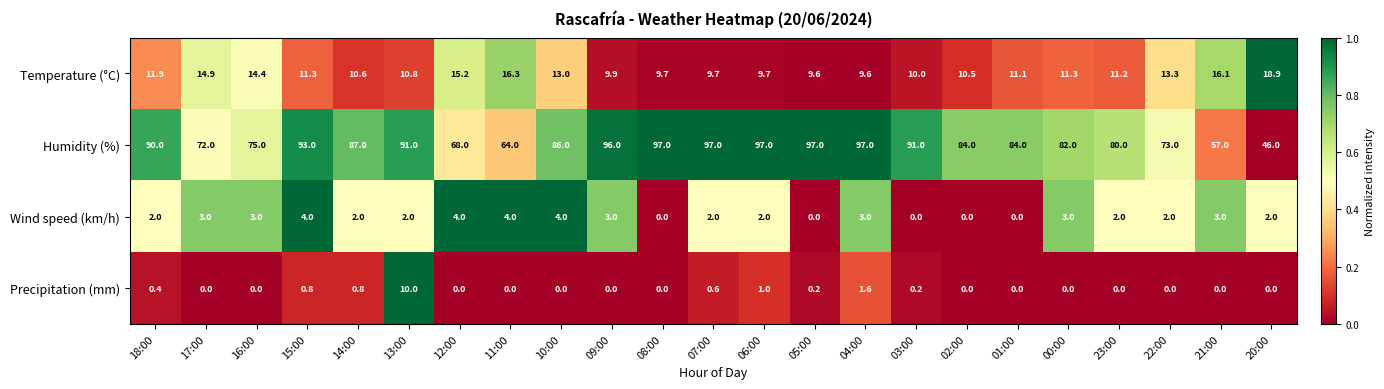

The Humidity (%) series shows 96.0 at 09:00. True or false?

True